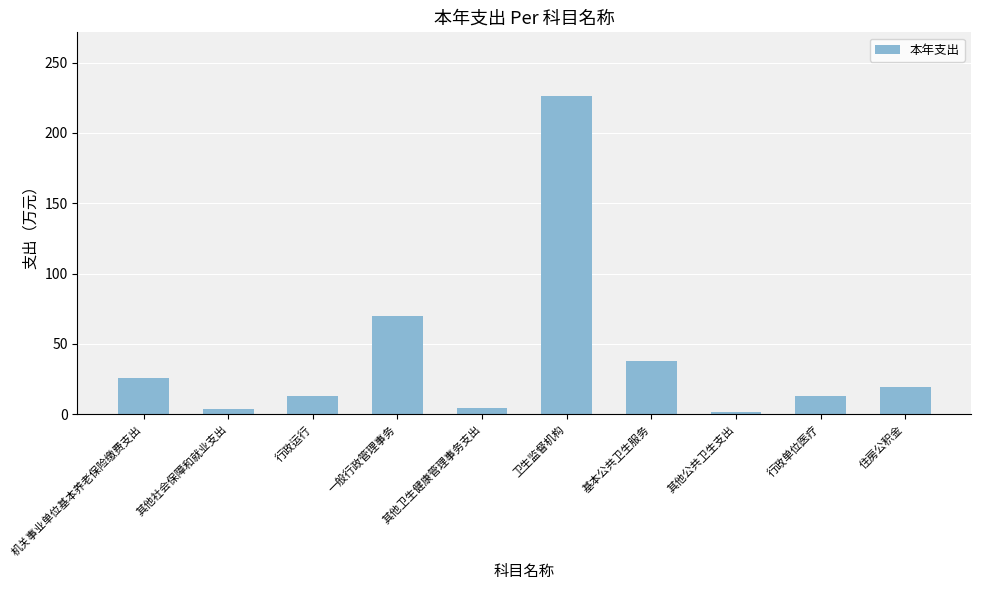

What is the label of the 5th bar from the left?

其他卫生健康管理事务支出